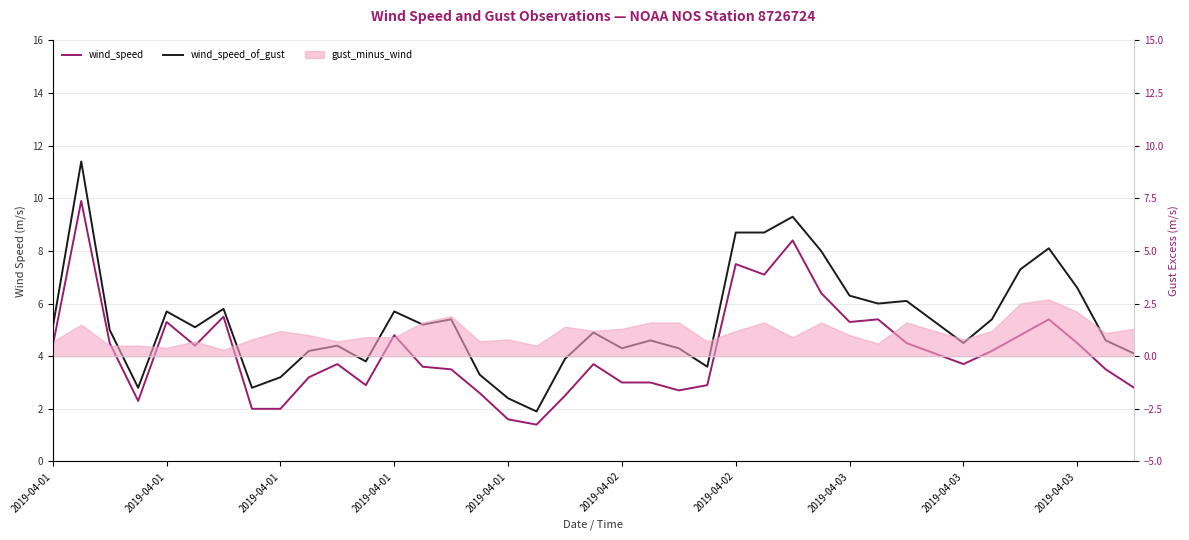

At how many categories does at least one series exceed 9?

2